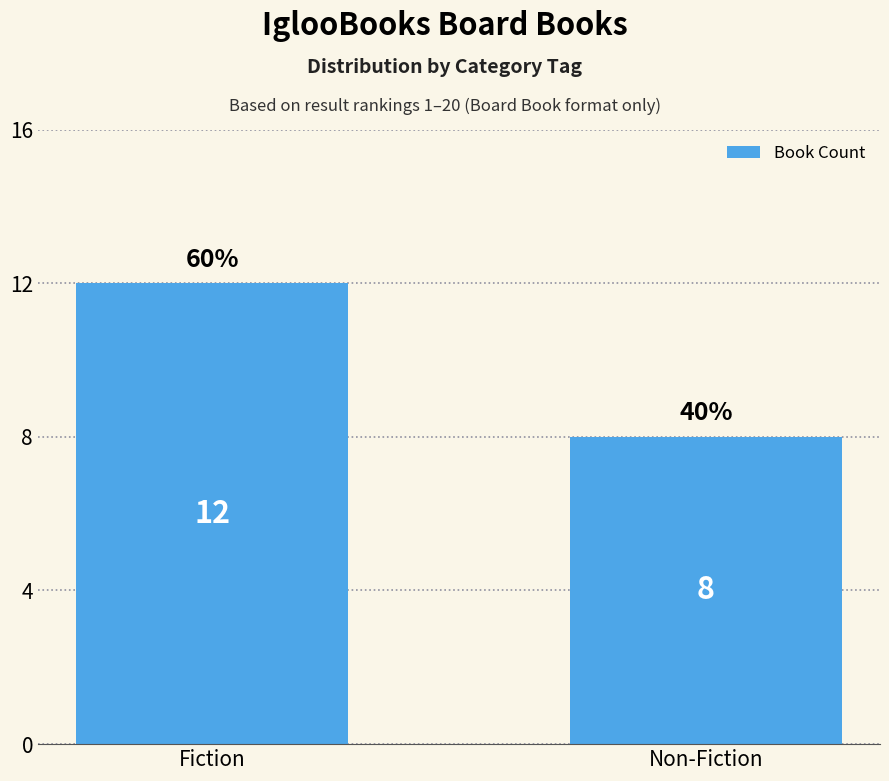

What is the sum of all values?

20